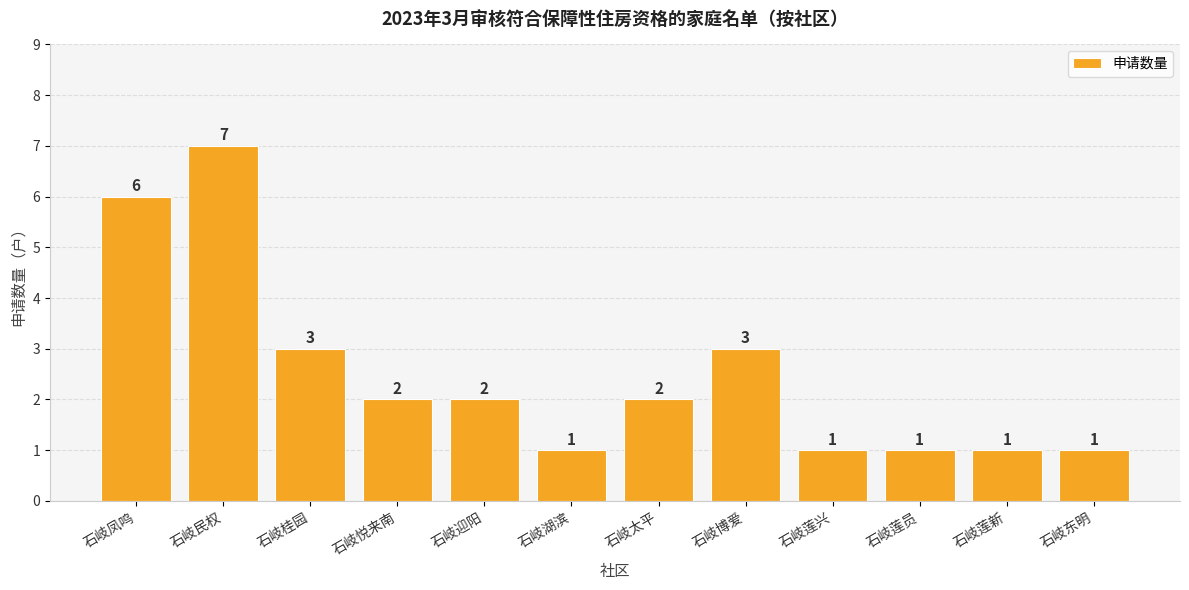

Where does the data first go above 2?

石岐凤鸣